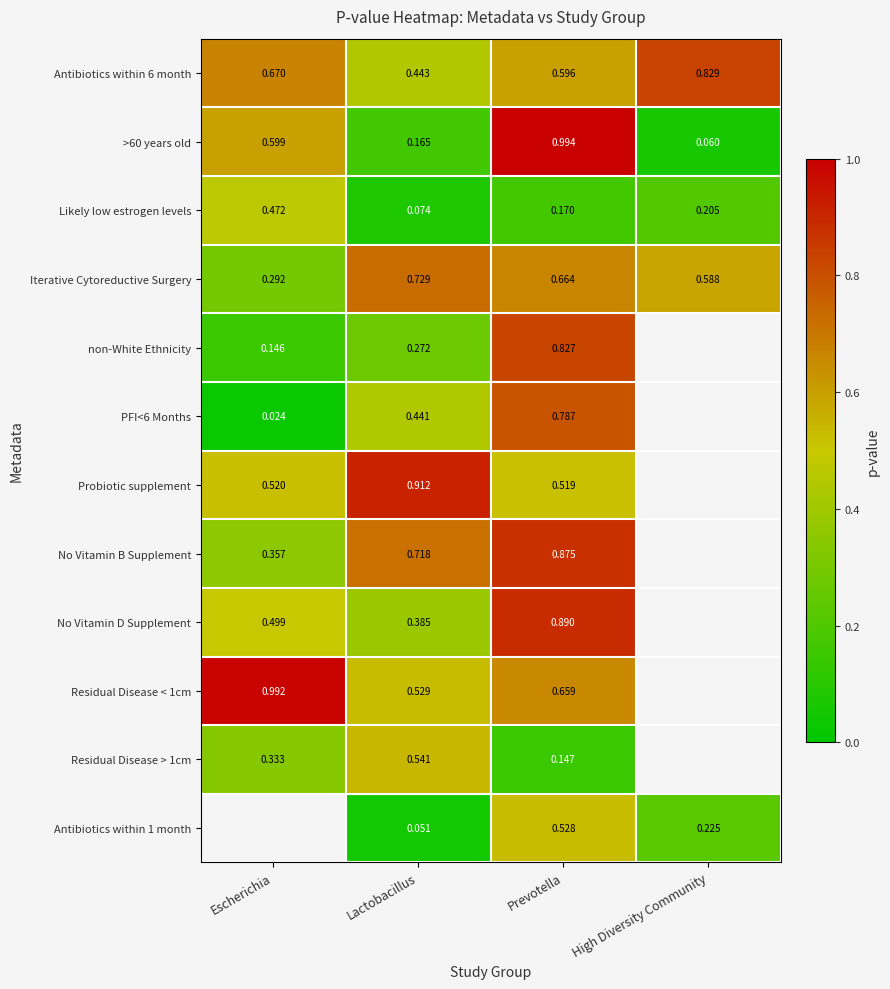

Where is Likely low estrogen levels nearest to the value 0?

Lactobacillus